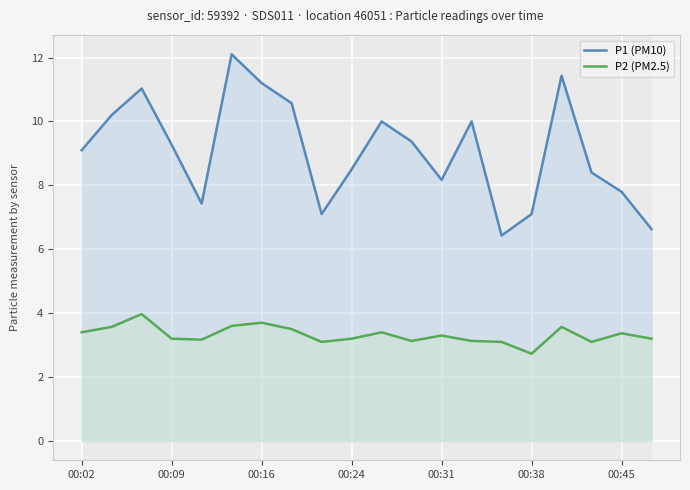

What is the highest value of the P2 (PM2.5) series?

4.0